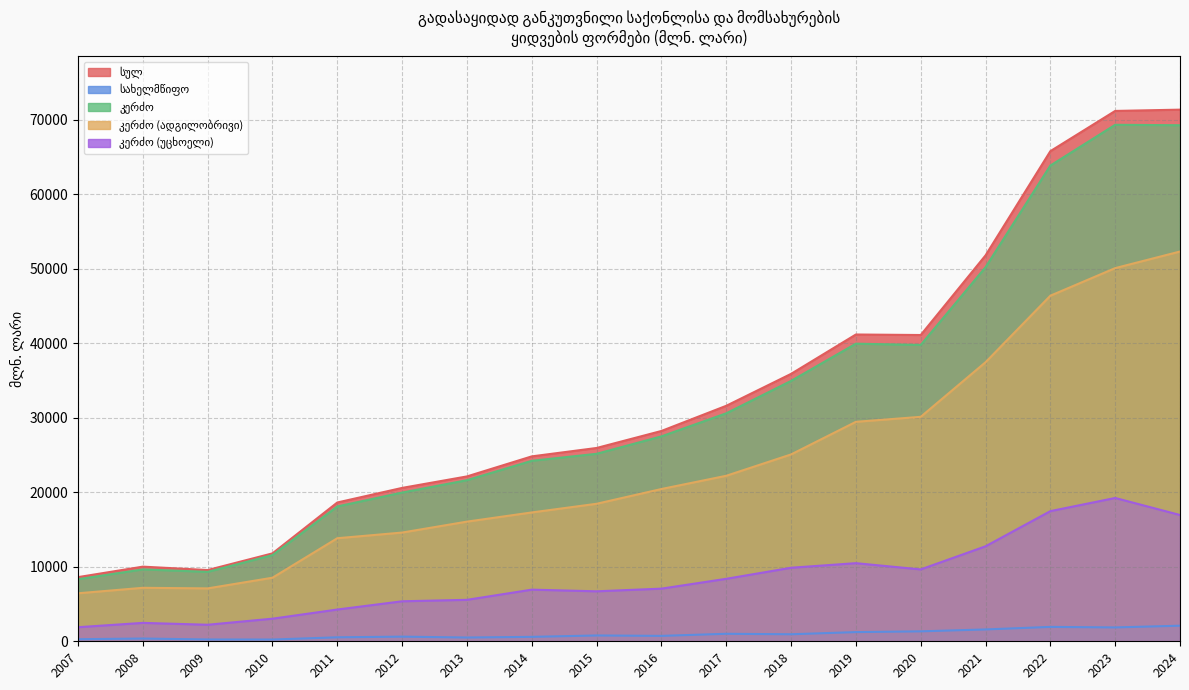

Reading left to right, what are all the values shown in this chart?

სულ: 8614.8	10022.3	9565.3	11805.7	18637.2	20595.3	22136.9	24828.3	25956.1	28239.5	31619.4	35906.7	41193.1	41123.2	51814.5	65809.5	71211.6	71383.5
სახელმწიფო: 277.9	369.9	243.4	235.3	533.8	623.7	504.8	594.1	781.1	725.7	1007.0	942.7	1233.1	1335.1	1589.8	1931.9	1860.7	2092.4
კერძო: 8336.9	9652.4	9321.9	11570.4	18103.5	19971.6	21632.1	24234.1	25174.9	27513.8	30612.4	34964.0	39960.0	39788.1	50224.7	63877.5	69350.8	69291.1
კერძო (ადგილობრივი): 6445.6	7181.0	7101.8	8535.6	13839.0	14600.0	16066.8	17300.4	18464.3	20445.7	22223.2	25089.3	29470.0	30138.6	37469.1	46401.7	50106.7	52334.6
კერძო (უცხოელი): 1891.2	2471.4	2220.1	3034.8	4264.5	5371.6	5565.3	6933.7	6710.6	7068.1	8389.2	9874.7	10490.0	9649.5	12755.6	17475.8	19244.1	16956.5